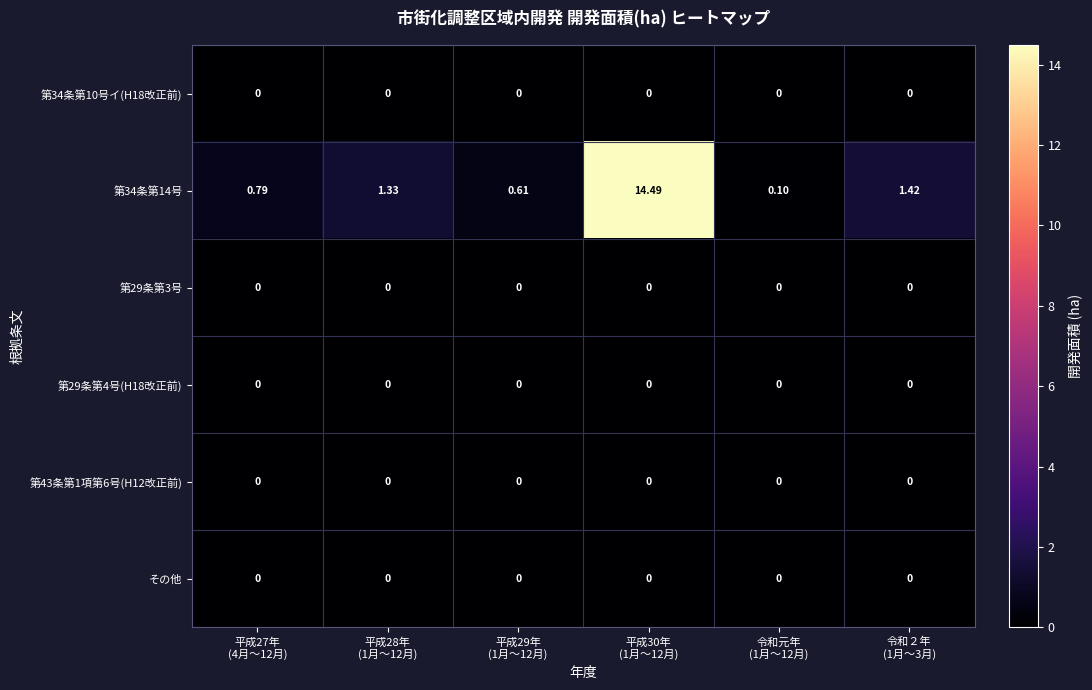

How many categories are shown in the chart?

6